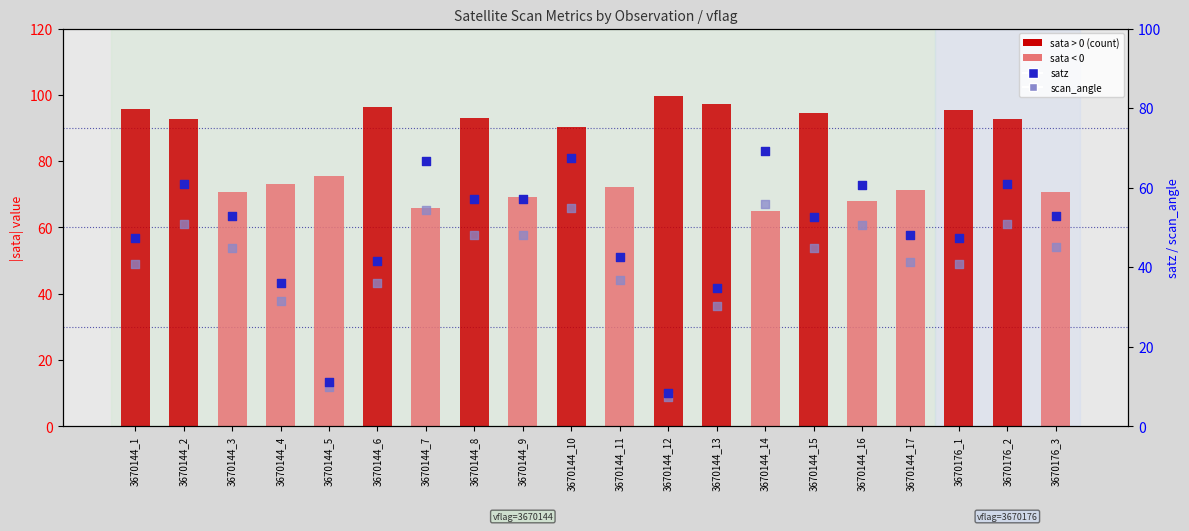

At how many categories does at least one series exceed 62?

20